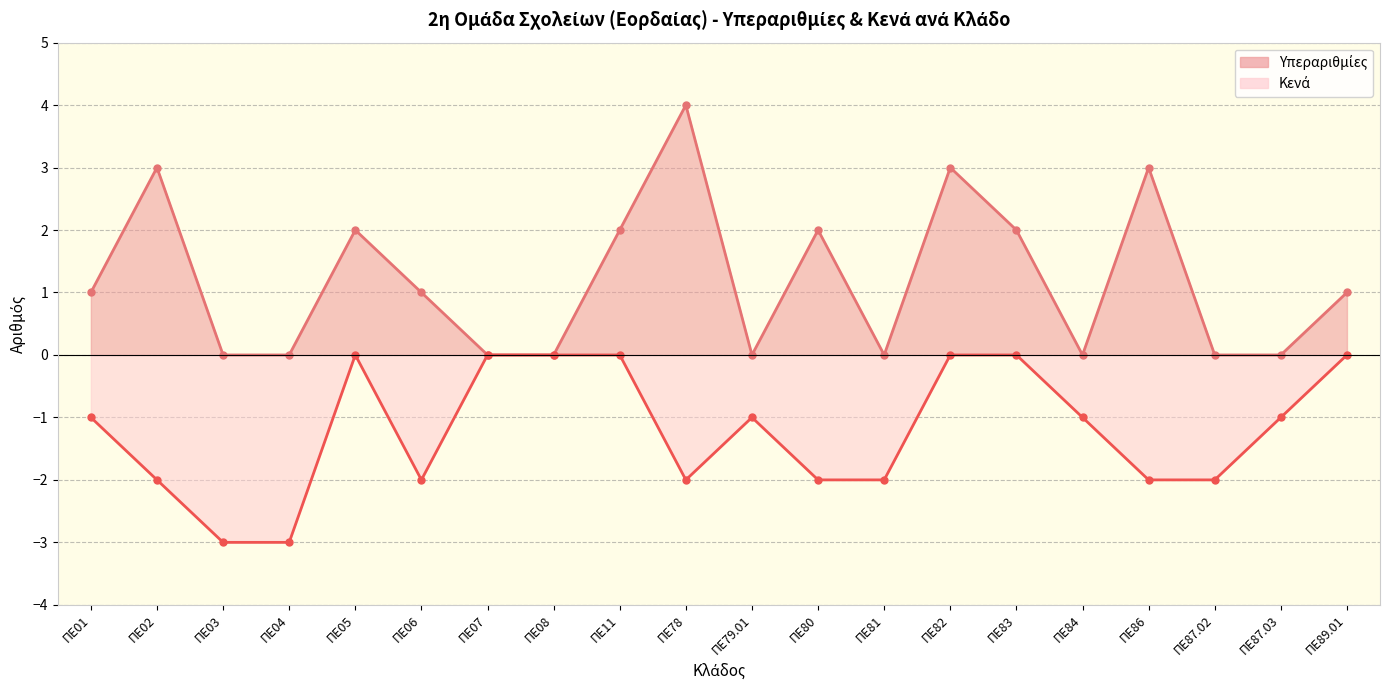

How many values in the Υπεραριθμίες series are below 1?

9